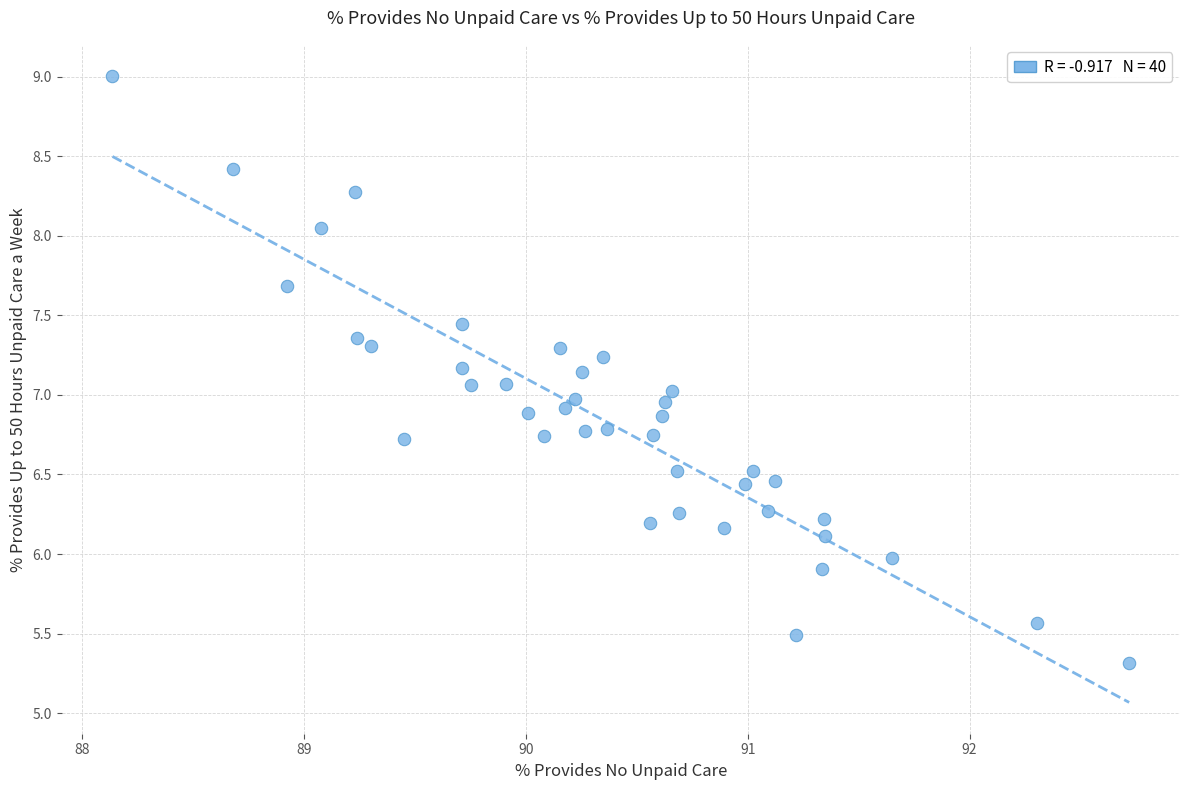

What is the range of Y values (max minus min)?

3.7